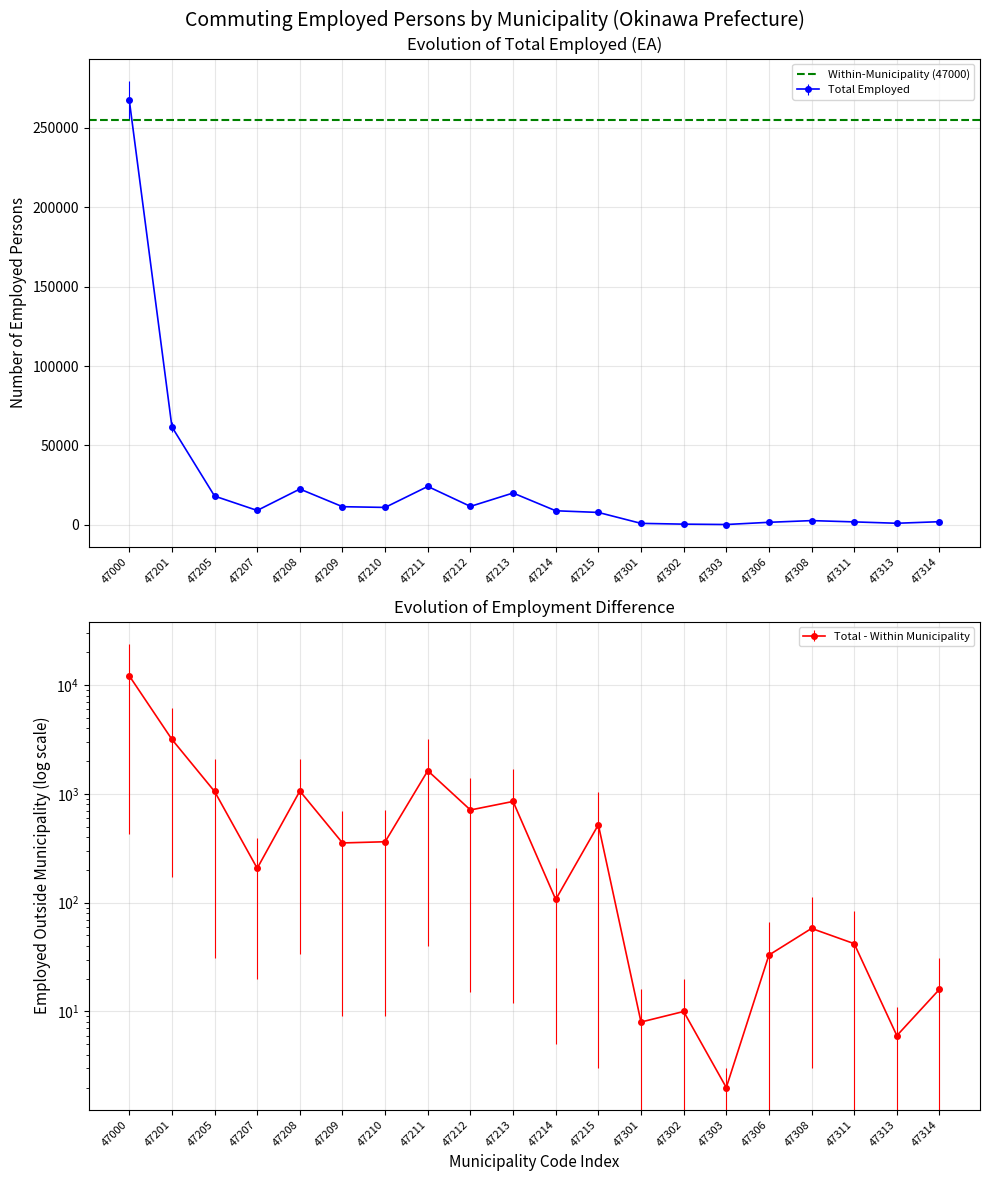

Where is Total Employed nearest to the value 133787?

47201